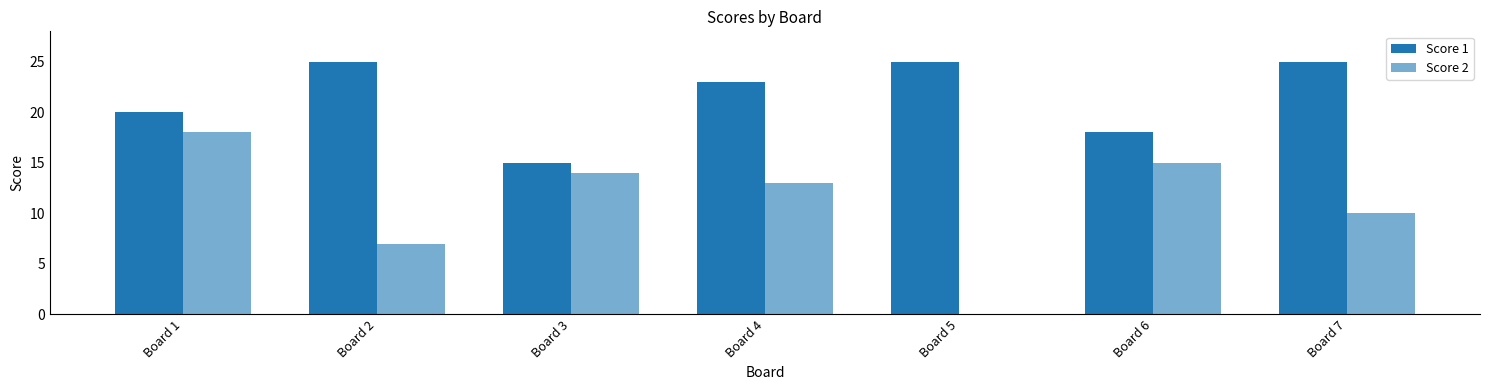

How many groups of bars are there?

7